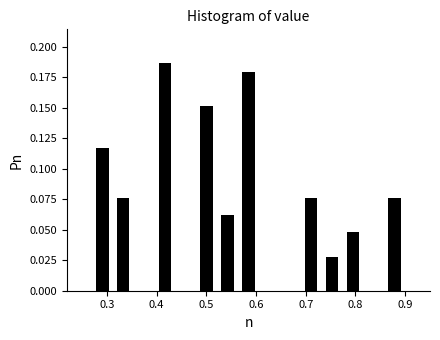

Reading left to right, list every bar in this chart as the range it spans on the x-axis followed by its height. Neither the bar edges nor the heights are printed on the chart, so give them approximately, as read against the axes.

0.270 to 0.312: 0.115
0.312 to 0.354: 0.075
0.354 to 0.396: 0
0.396 to 0.438: 0.185
0.438 to 0.480: 0
0.480 to 0.522: 0.150
0.522 to 0.564: 0.060
0.564 to 0.606: 0.180
0.606 to 0.648: 0
0.648 to 0.690: 0
0.690 to 0.732: 0.075
0.732 to 0.774: 0.030
0.774 to 0.816: 0.050
0.816 to 0.858: 0
0.858 to 0.900: 0.075